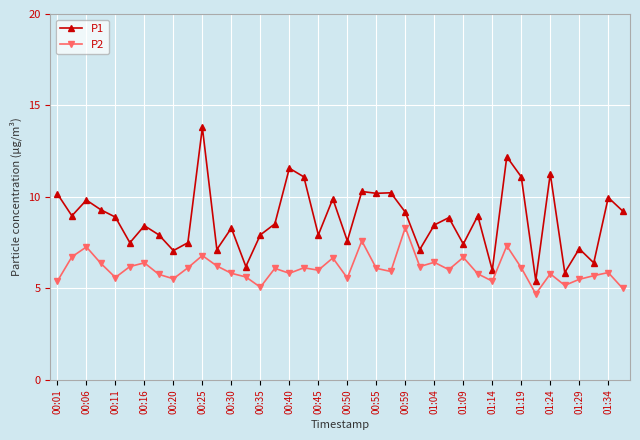

Does the chart display data point markers on the line(s)?

Yes